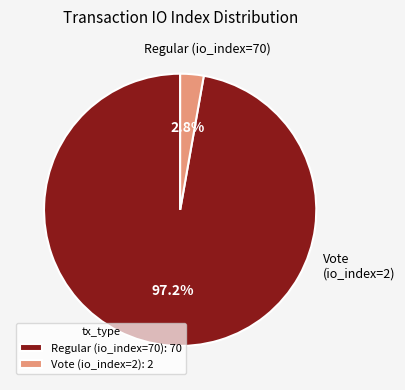

Which slice is the smallest?

Vote (io_index=2)